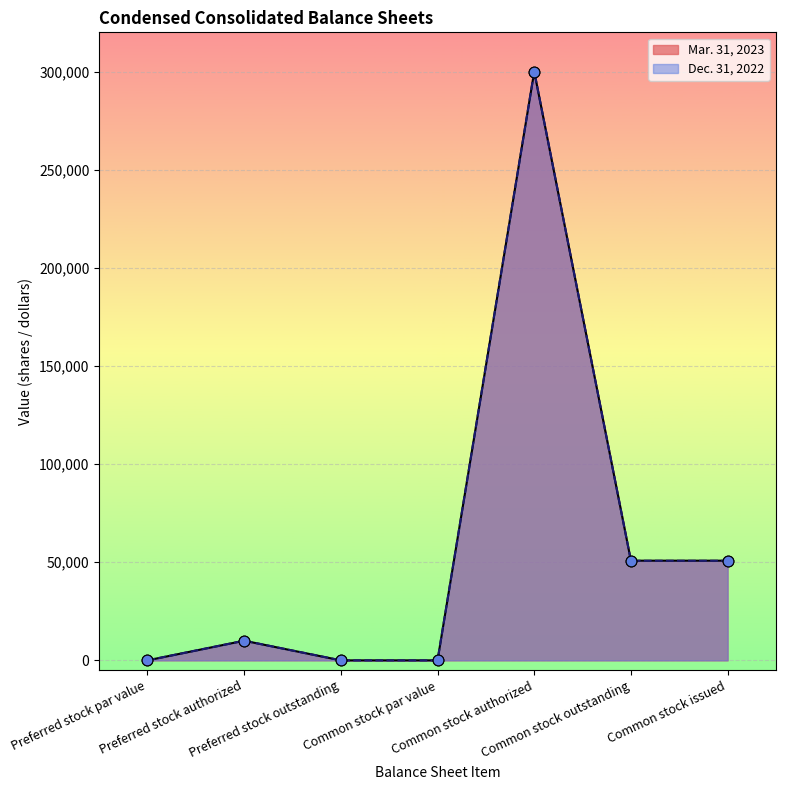

Which series has the largest Y range (max minus min)?

Mar. 31, 2023